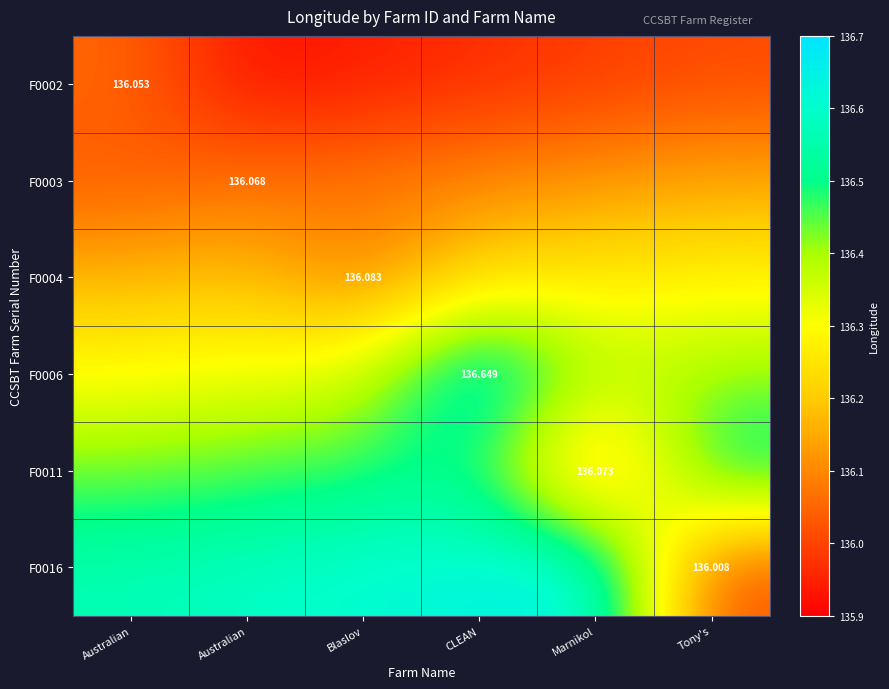

At which label is F0004 closest to 136?

Blaslov